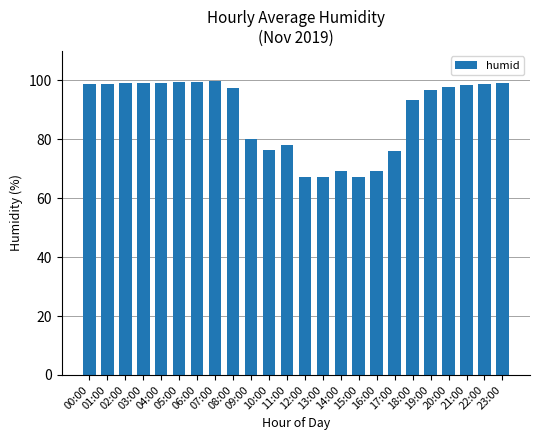

What is the sum of the values at 23:00 and 20:00?

196.9